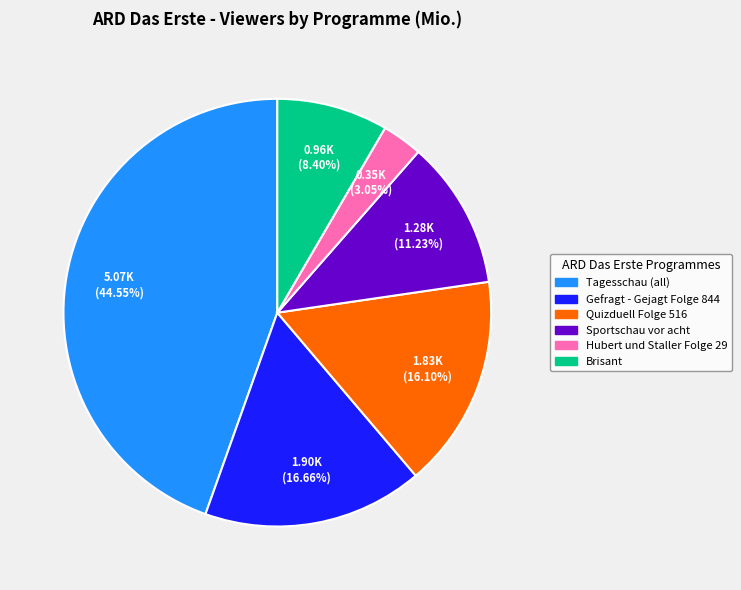

Which has a higher value, Sportschau vor acht or Quizduell Folge 516?

Quizduell Folge 516